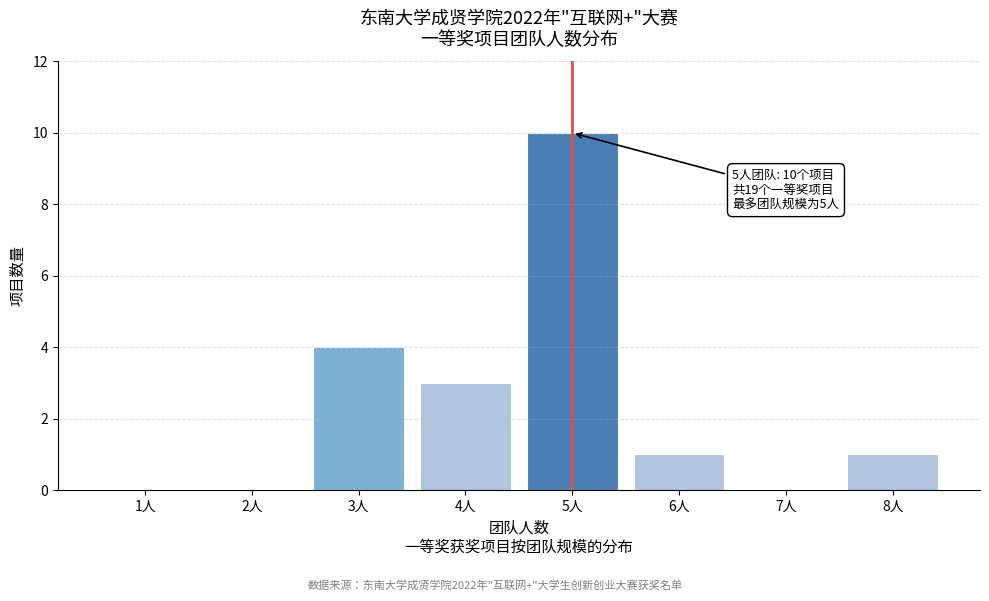

Reading right to left, transcribe all the data shown in this chart.

8人=1	7人=0	6人=1	5人=10	4人=3	3人=4	2人=0	1人=0